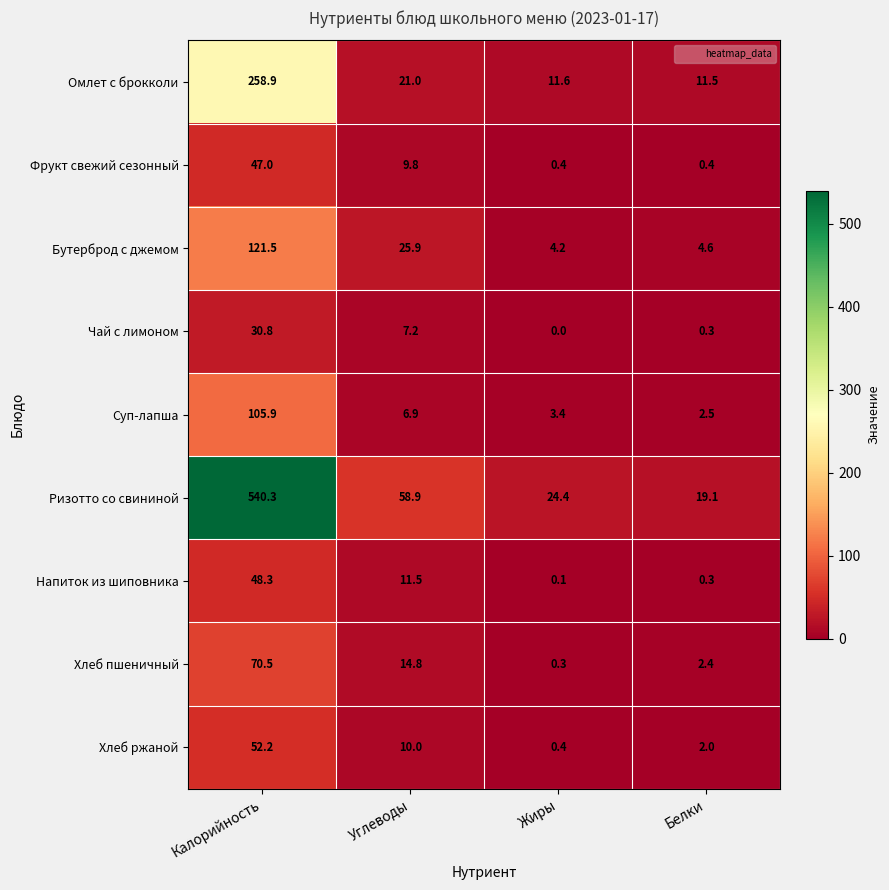

What is the greatest value displayed?

540.3